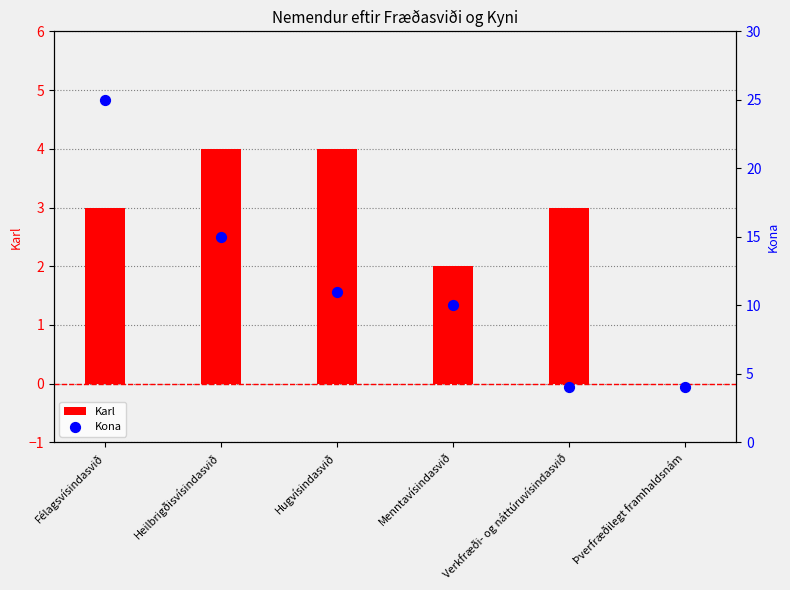

Which series has the widest spread of Y values?

Kona